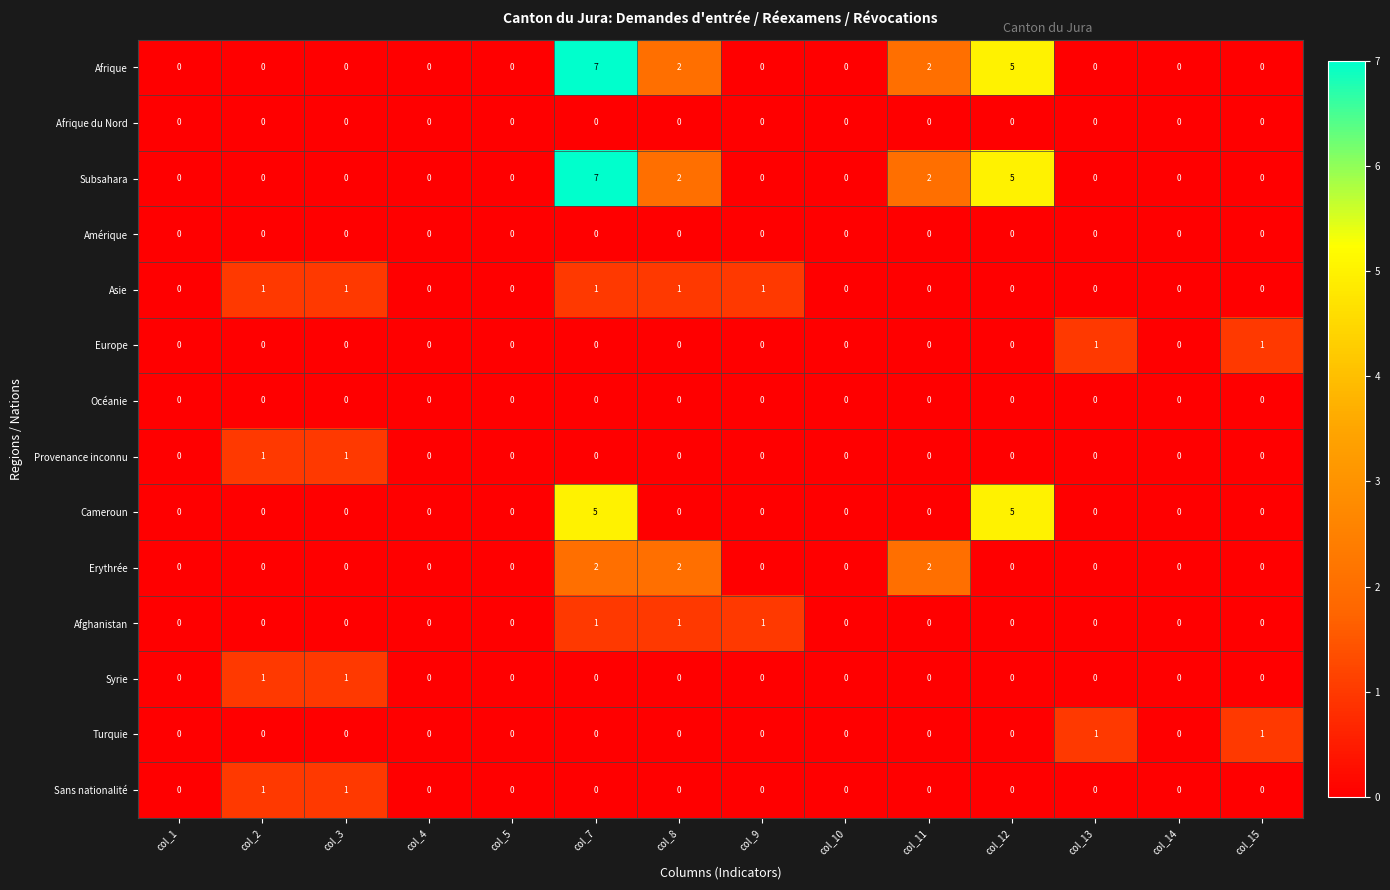

What is the total value across all series at col_3?

4